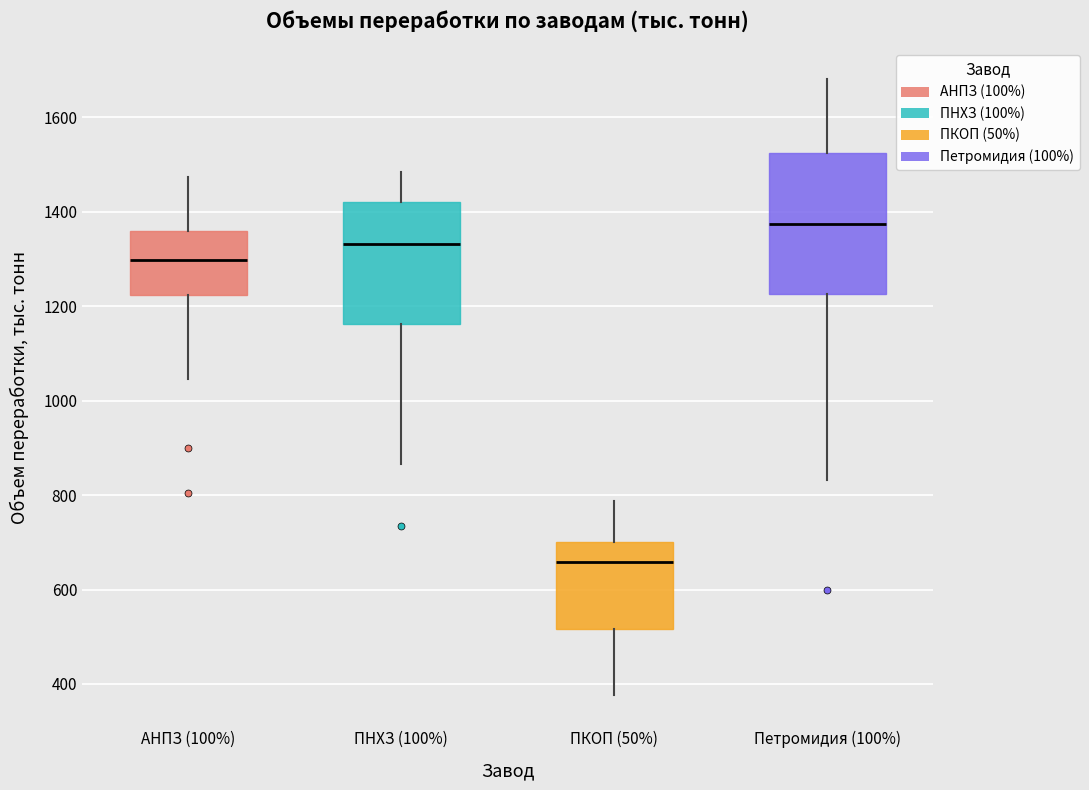

Reading left to right, read every box against the y-axis: the position of its median line, the range the box covers, and the ends of its whiskers. The values are not printed on the chart, so give them approximately, as read against the axis.

АНПЗ (100%): median 1300, box 1220 to 1360, whiskers 1040 to 1480
ПНХЗ (100%): median 1340, box 1160 to 1420, whiskers 860 to 1480
ПКОП (50%): median 660, box 520 to 700, whiskers 380 to 780
Петромидия (100%): median 1380, box 1220 to 1520, whiskers 840 to 1680